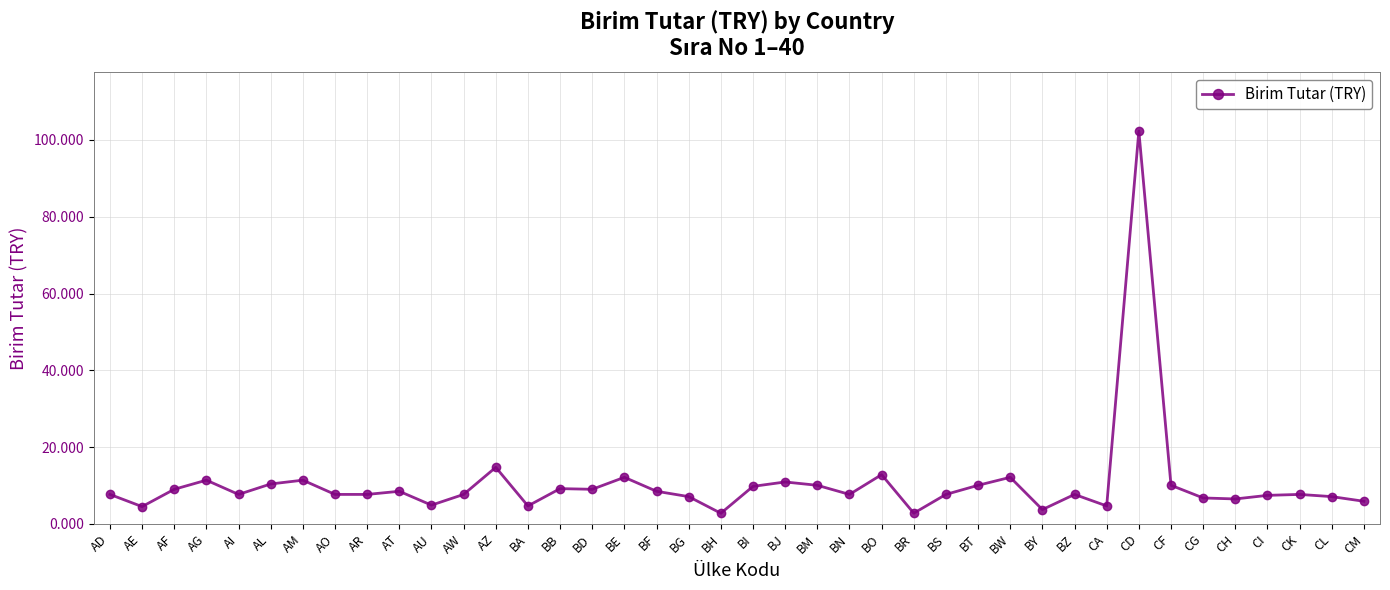

The chart shows a value of 11.4 at AG. True or false?

True